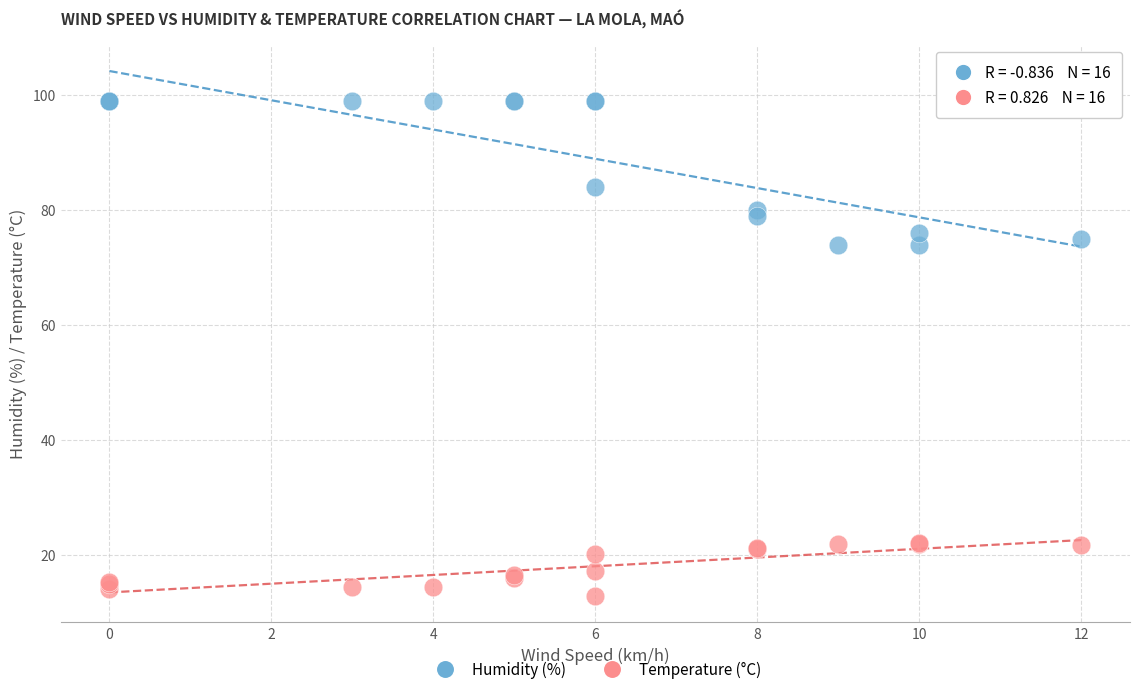

In the Humidity (%) series, what Y value is closest to 86?

84.0